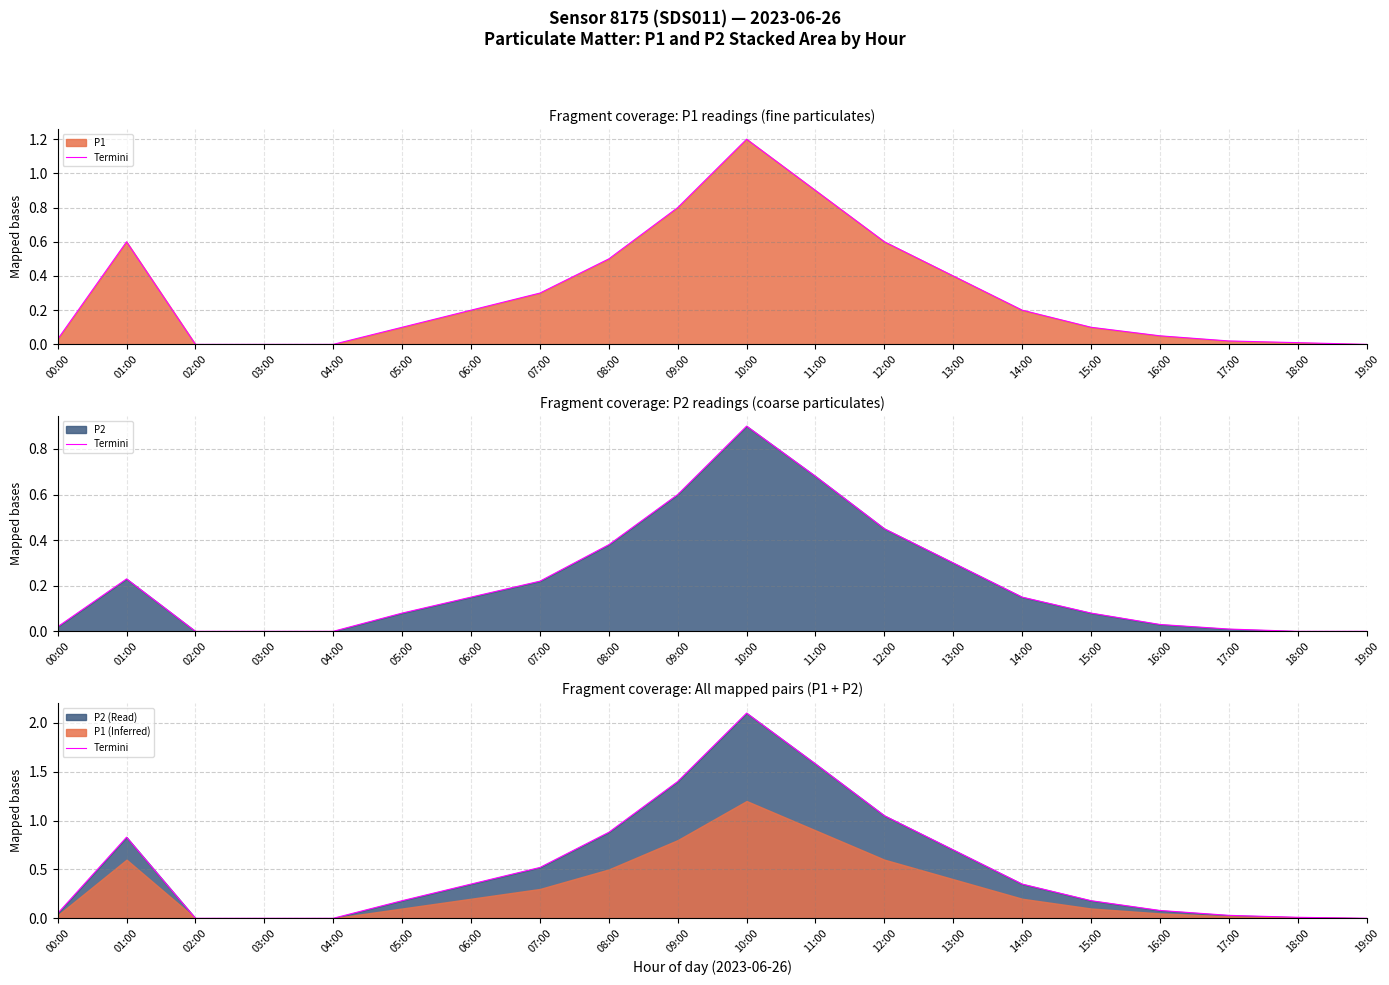

What is the difference between the maximum and minimum values?

2.1